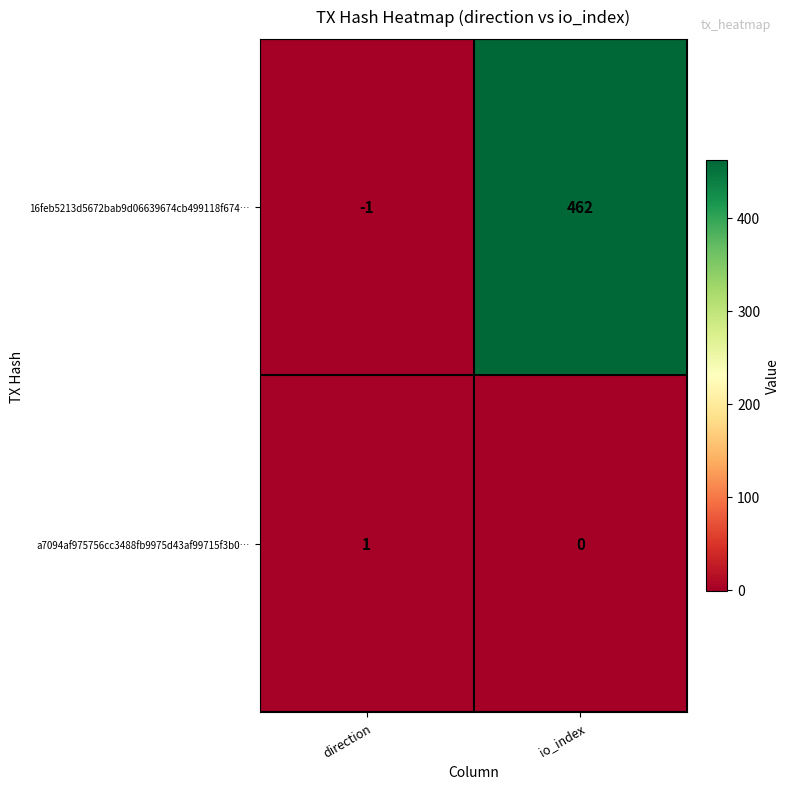

What is the spread (max minus min) of values at direction?

2